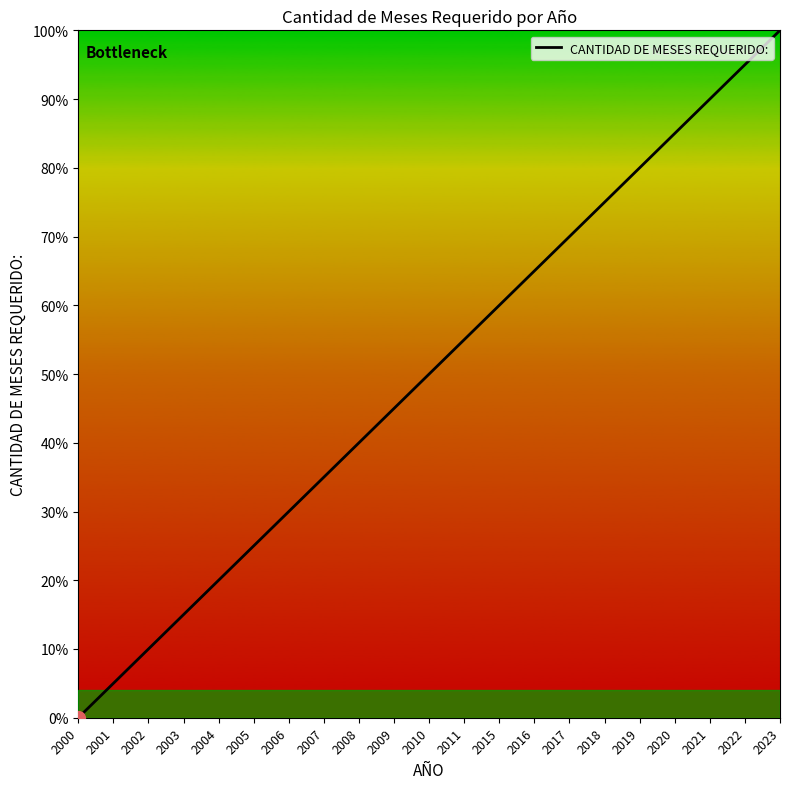

Does the chart display data point markers on the line(s)?

No